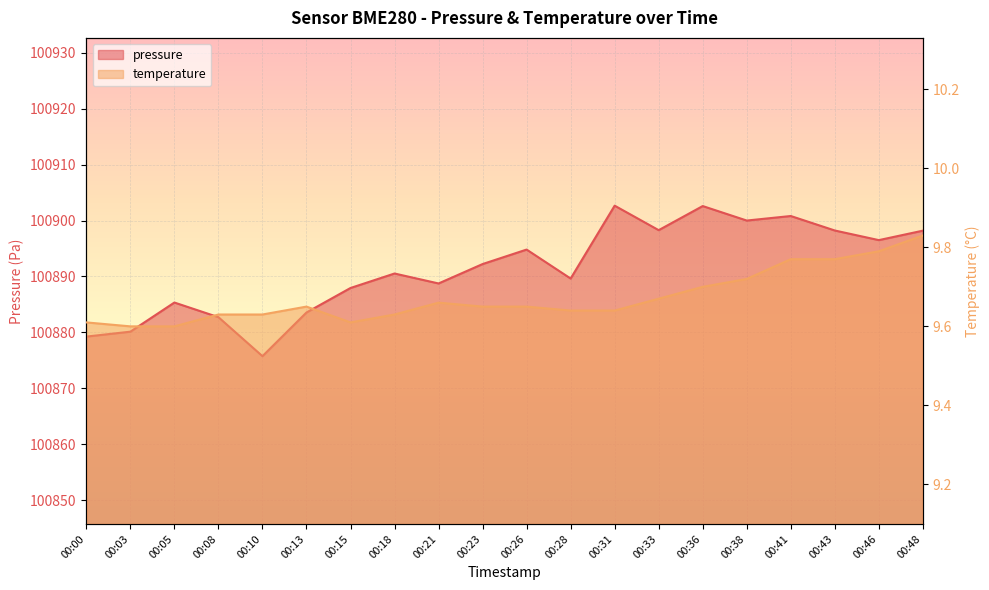

The temperature series shows 9.8 at 00:48. True or false?

True